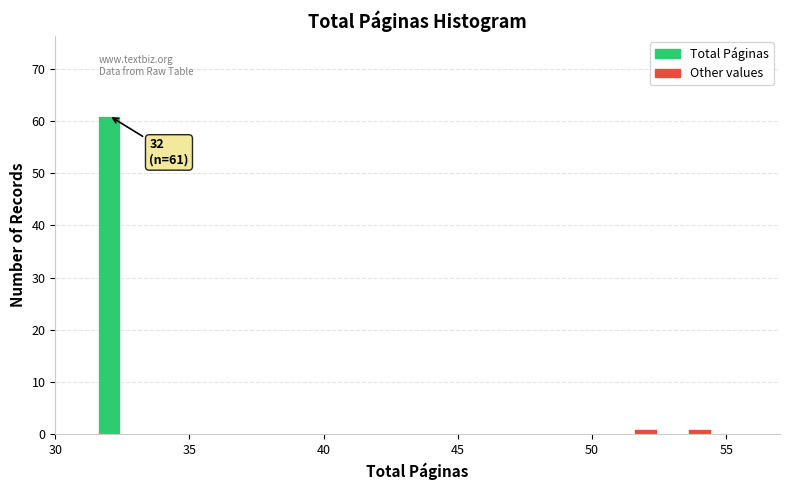

Around what value on the x-axis is the tallest bar? Give the approximate position of its centre, as read against the axis.

32.0